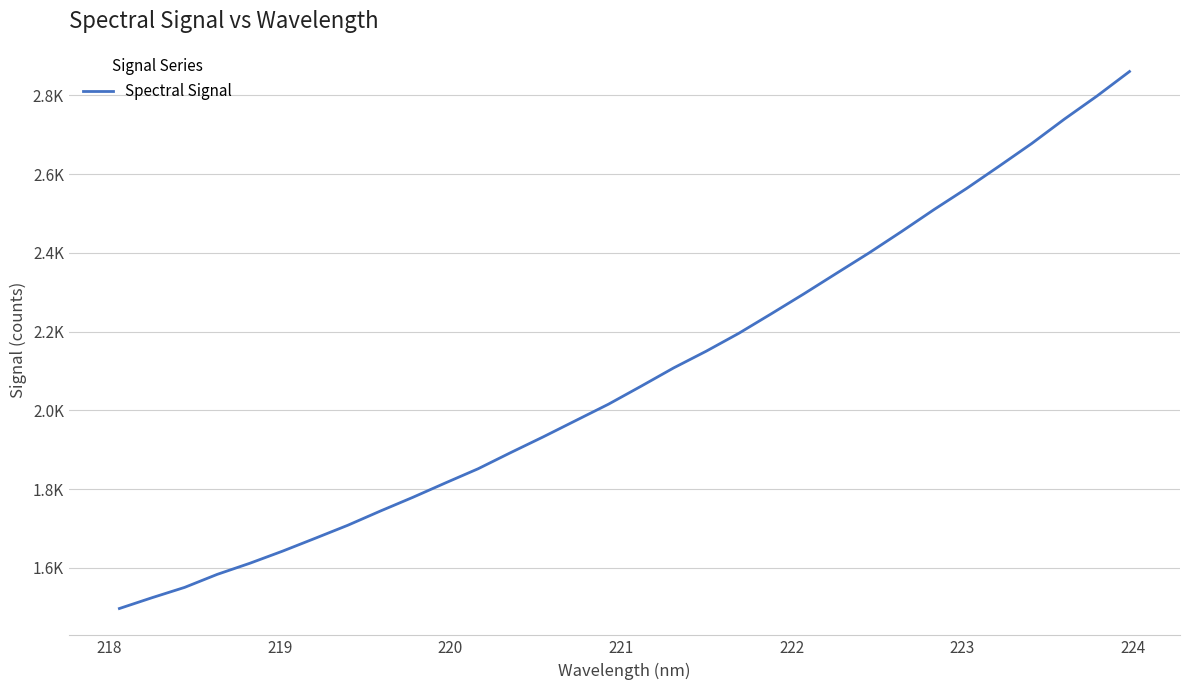

What is the sum of all values?

66828.7